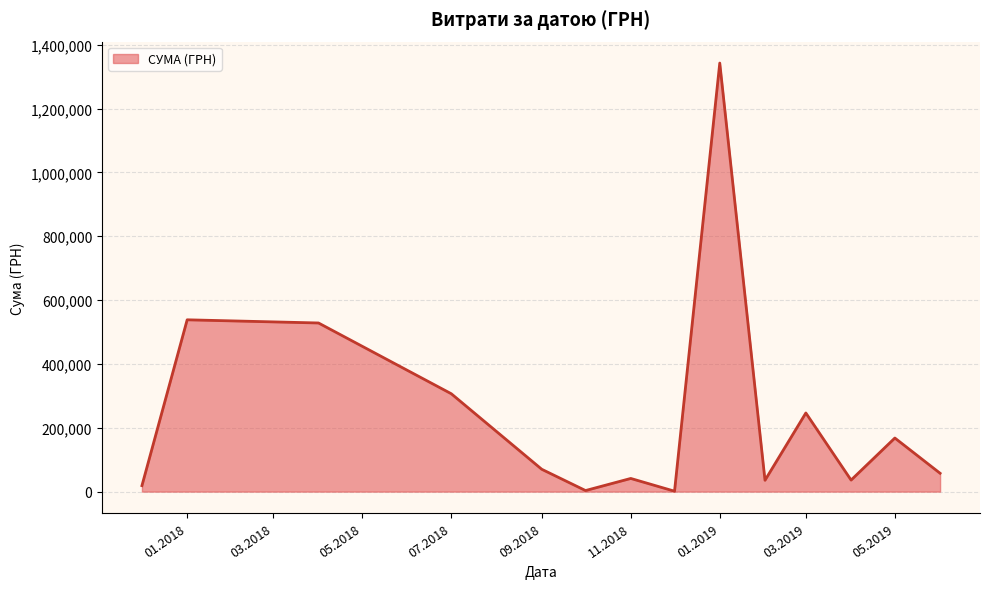

What is the minimum value shown in the chart?

1320.0